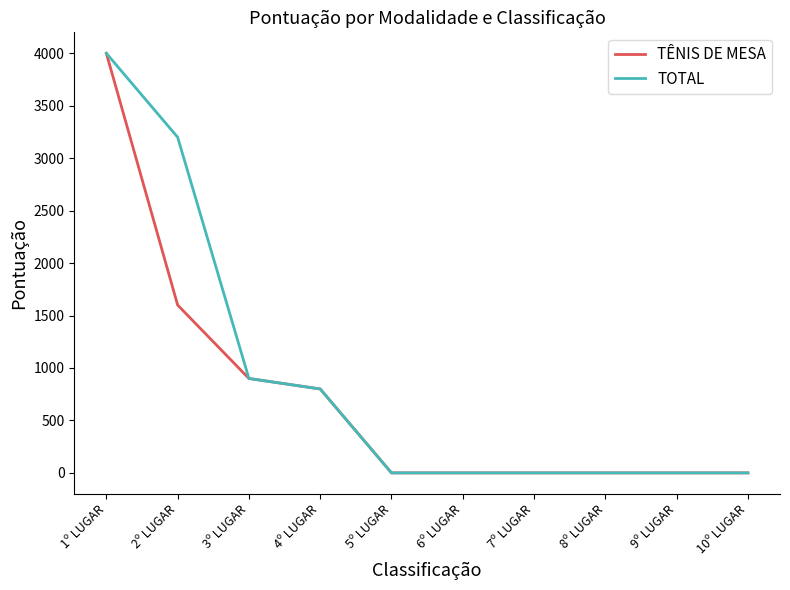

How many values in the TÊNIS DE MESA series exceed 0?

4